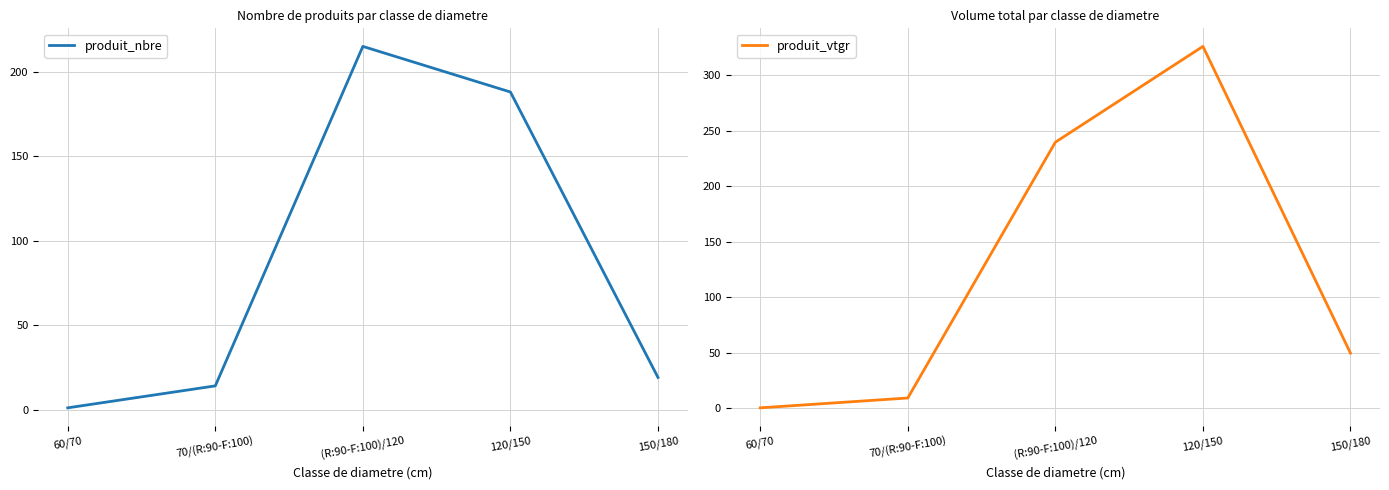

What are all the series names shown in the legend?

produit_nbre, produit_vtgr